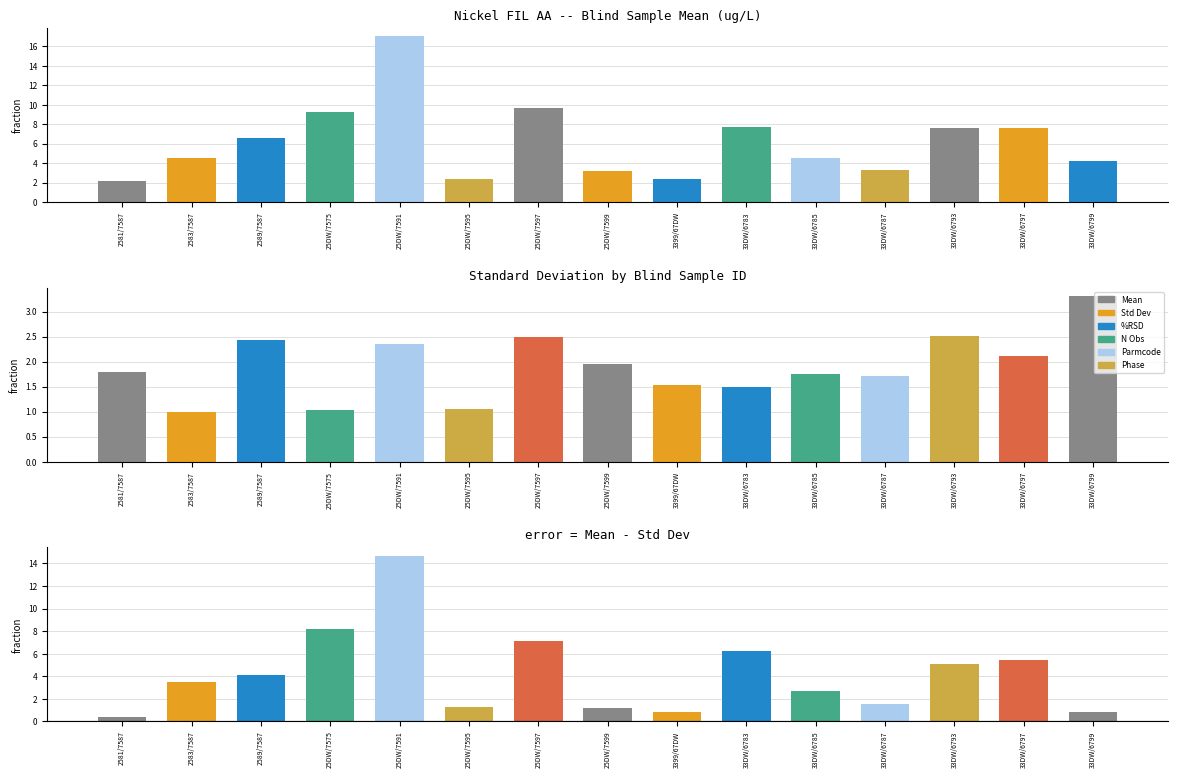

Reading left to right, extract all data points from this chart.

Mean: 2581/7587=2.2	2583/7587=4.5	2589/7587=6.5	25DW/7575=9.2	25DW/7591=17.0	25DW/7595=2.3	25DW/7597=9.6	25DW/7599=3.1	3399/67DW=2.3	33DW/6783=7.8	33DW/6785=4.5	33DW/6787=3.2	33DW/6793=7.6	33DW/6797=7.6	33DW/6799=4.2
Standard Deviation: 2581/7587=1.8	2583/7587=1.0	2589/7587=2.4	25DW/7575=1.0	25DW/7591=2.3	25DW/7595=1.1	25DW/7597=2.5	25DW/7599=2.0	3399/67DW=1.5	33DW/6783=1.5	33DW/6785=1.7	33DW/6787=1.7	33DW/6793=2.5	33DW/6797=2.1	33DW/6799=3.3